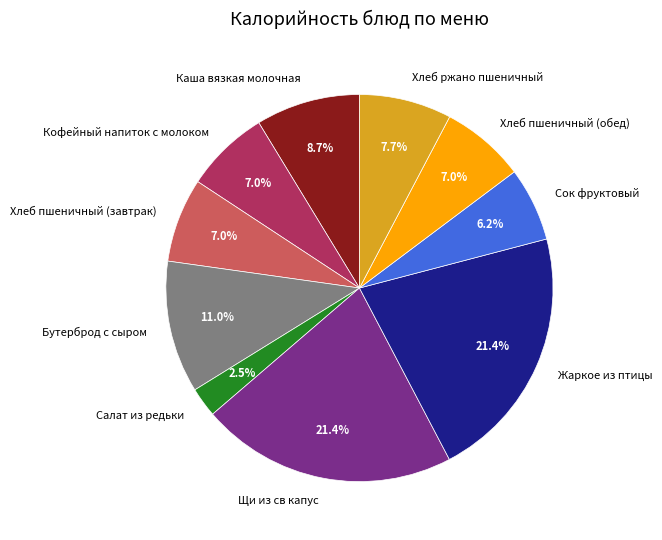

Approximately how many times larger is the value at Сок фруктовый compared to Хлеб пшеничный (обед)?

0.9